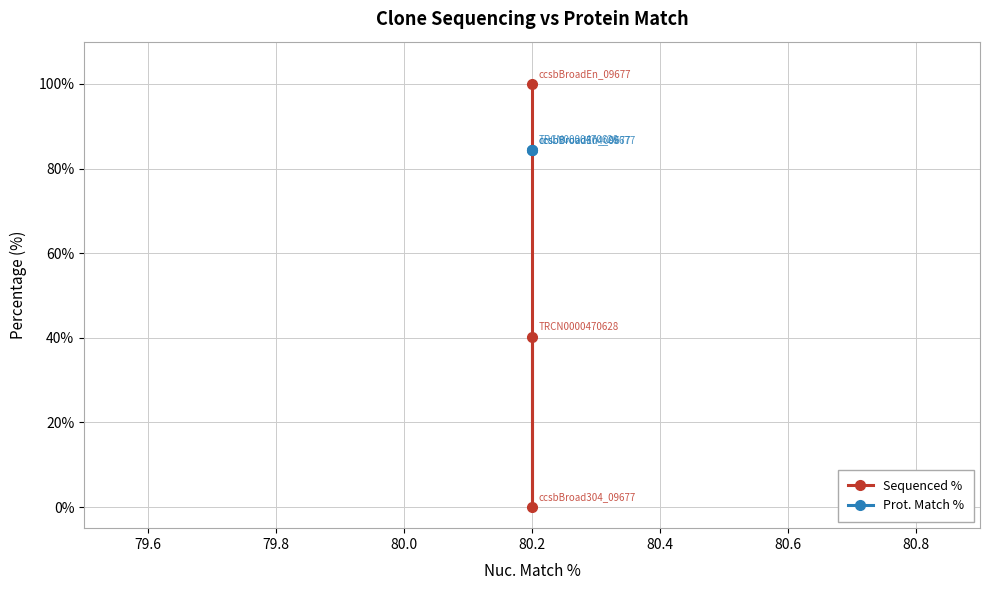

What is the highest value of the Prot. Match % series?

84.4